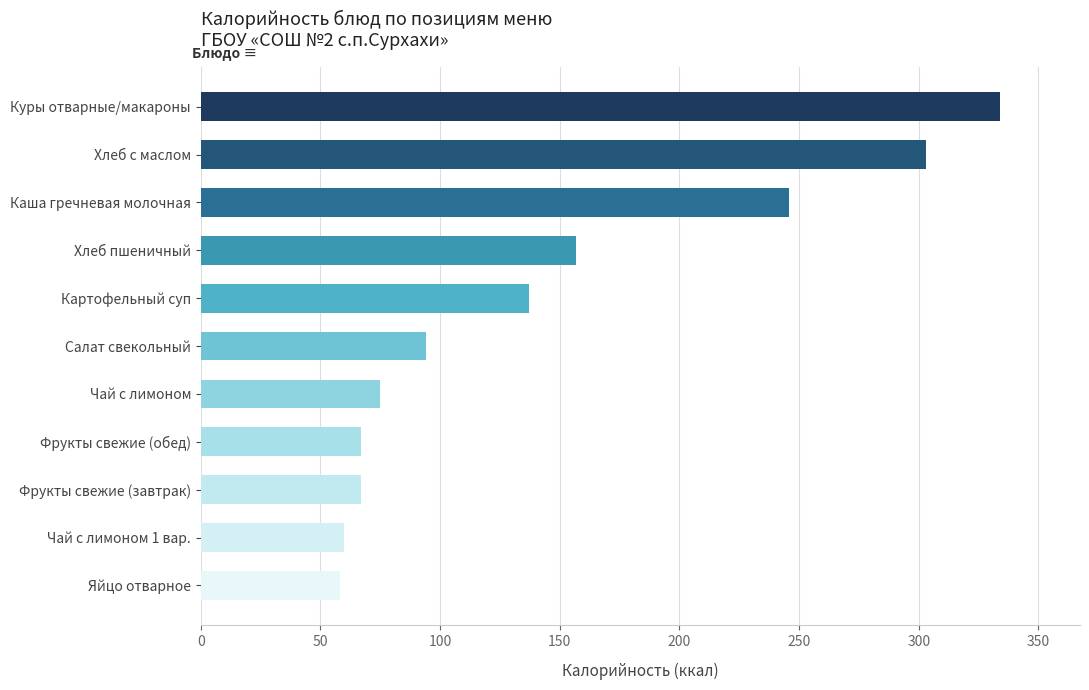

What is the value of the 7th bar from the top?

75